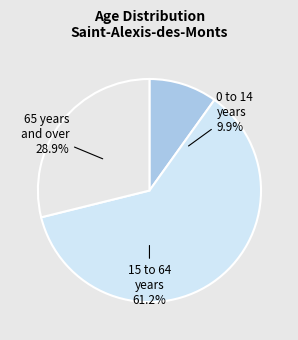

The 15 to 64 years slice represents 69% of the pie. True or false?

False